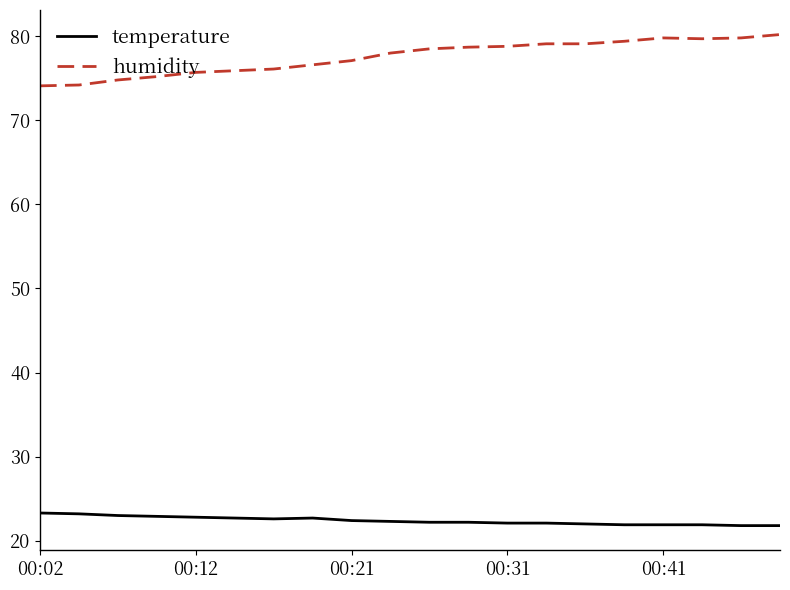

List the series in order of their peak value, lowest first.

temperature, humidity